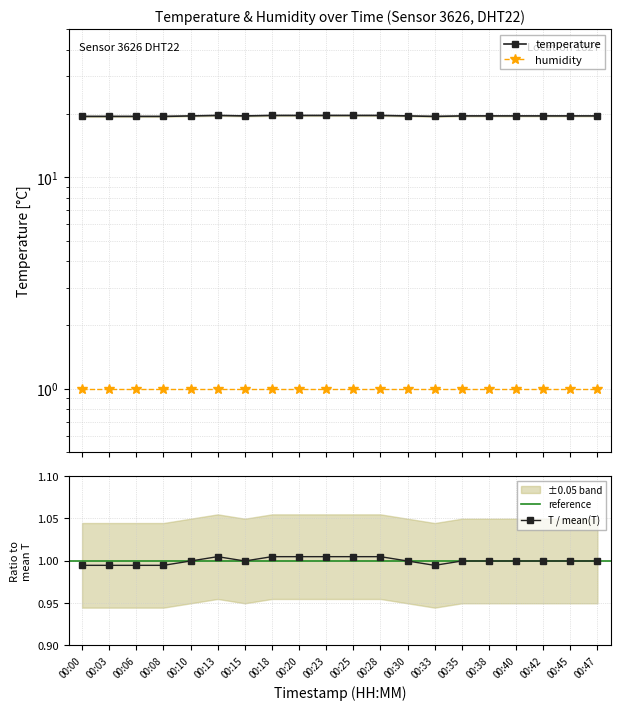

What is the change in value from 00:03 to 00:38?

+0.1